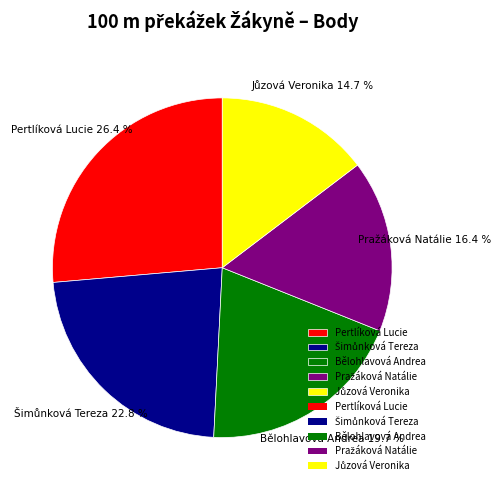

Does any single category account for the majority?

No